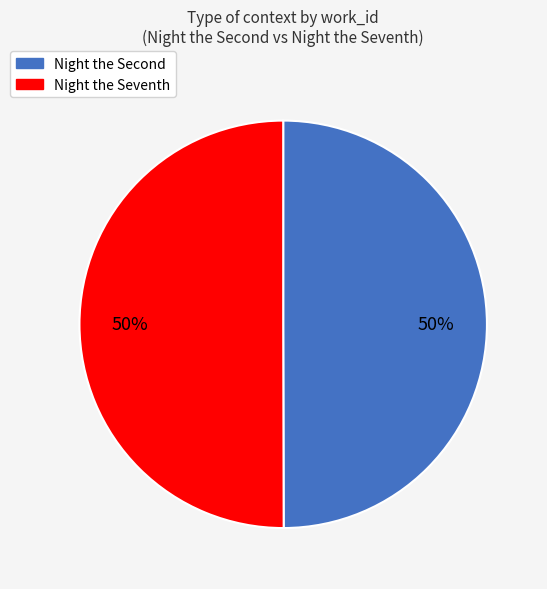

To the nearest percent, what portion does Night the Seventh represent?

50%